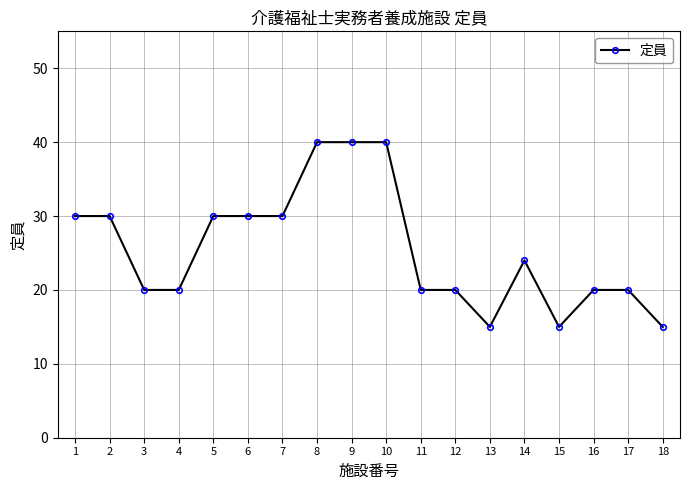

What is the maximum value shown in the chart?

40